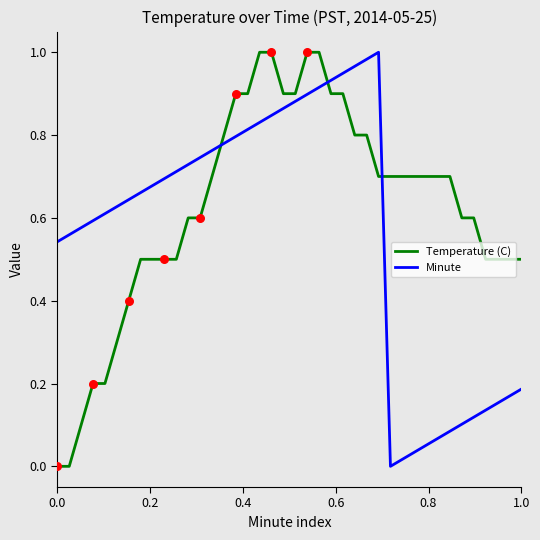

True or false: Minute and Temperature (C) intersect in this chart.

True